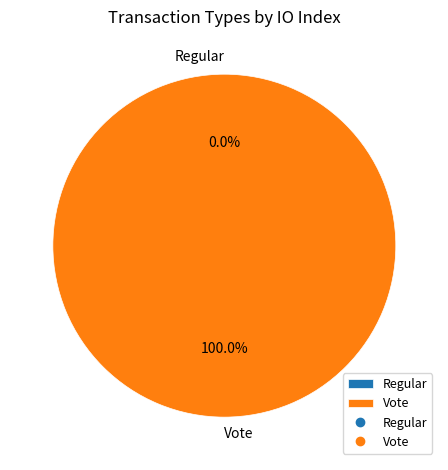

Which slice is the smallest?

Regular